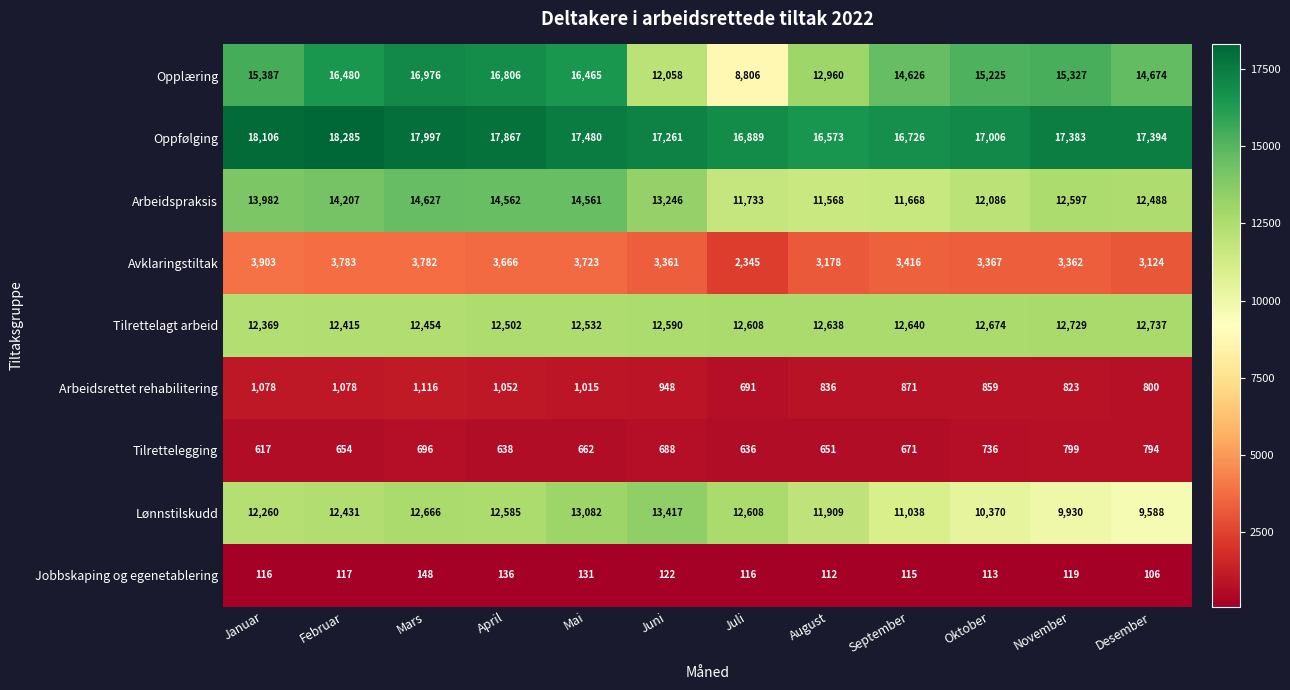

True or false: Opplæring has a value of 6219 at April.

False